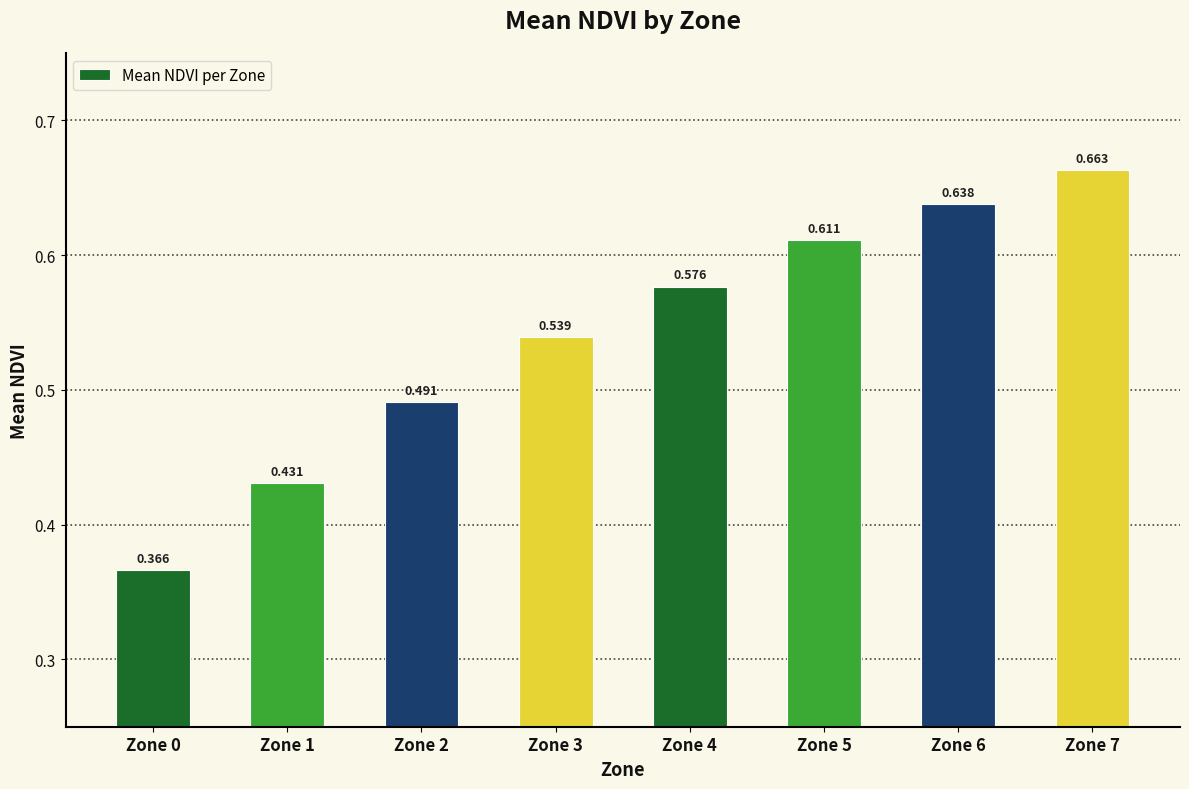

What is the maximum value shown in the chart?

0.7